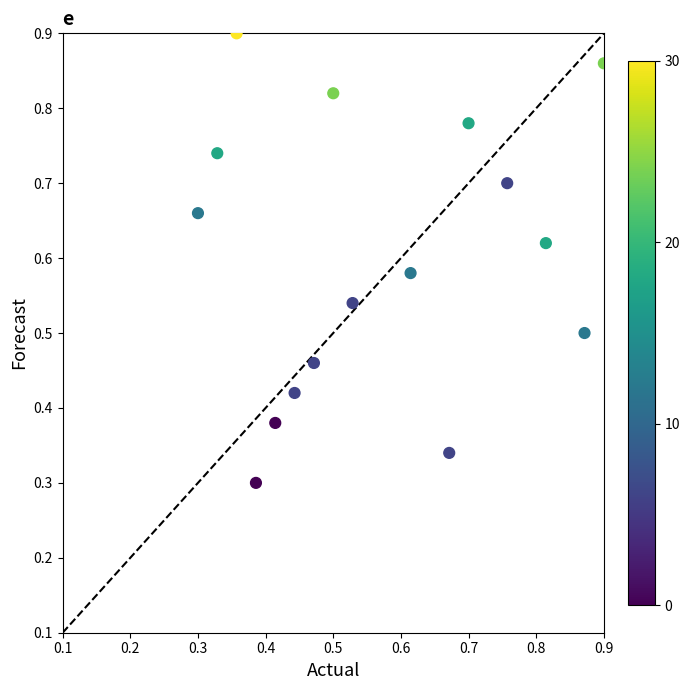

Count the number of points in this scatter plot.

16